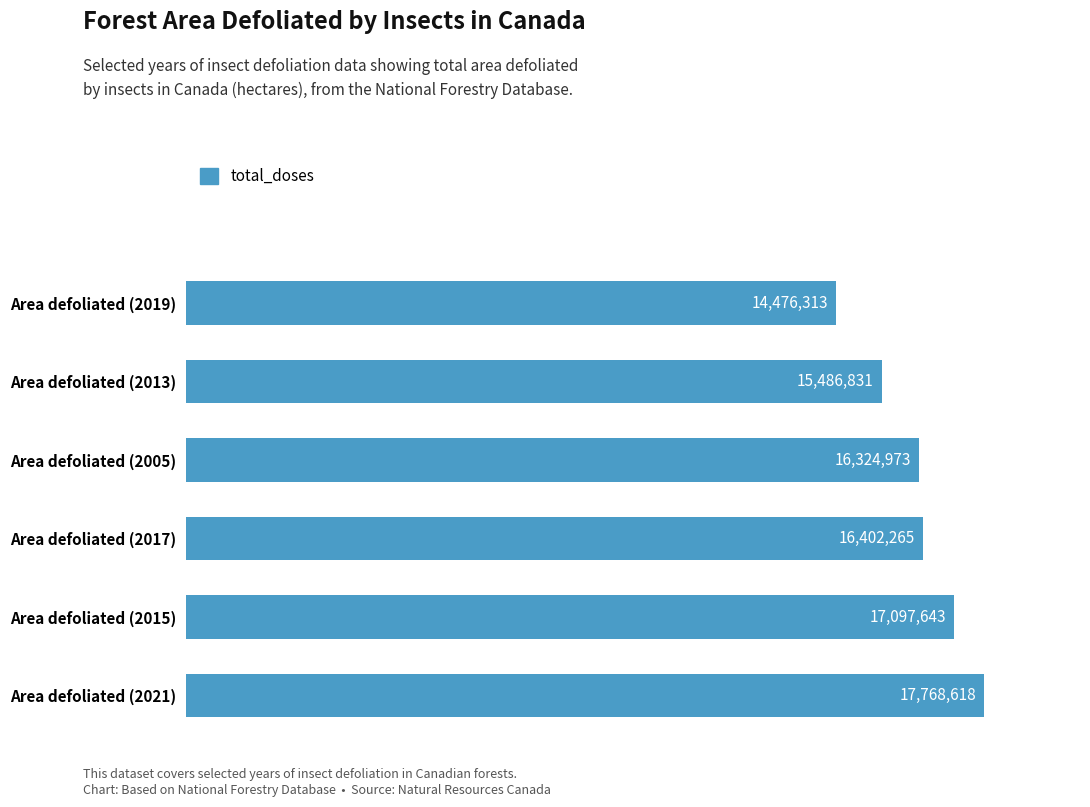

Which has a higher value, Area defoliated (2021) or Area defoliated (2013)?

Area defoliated (2021)